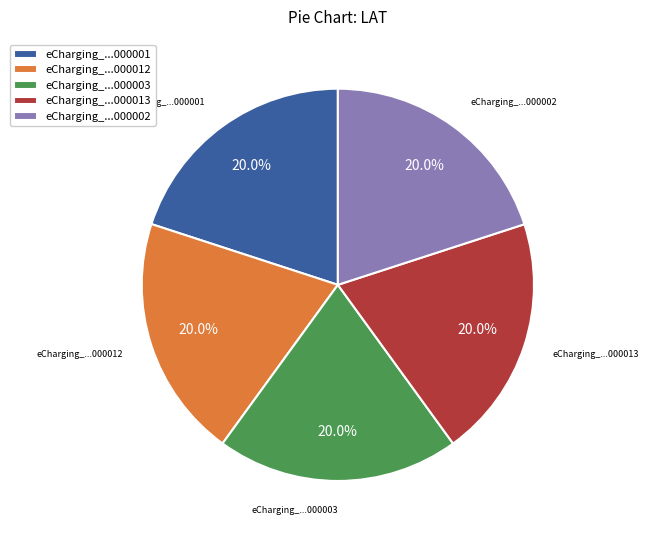

What is the ratio of the value at eCharging_...000013 to the value at eCharging_...000002?

1.0